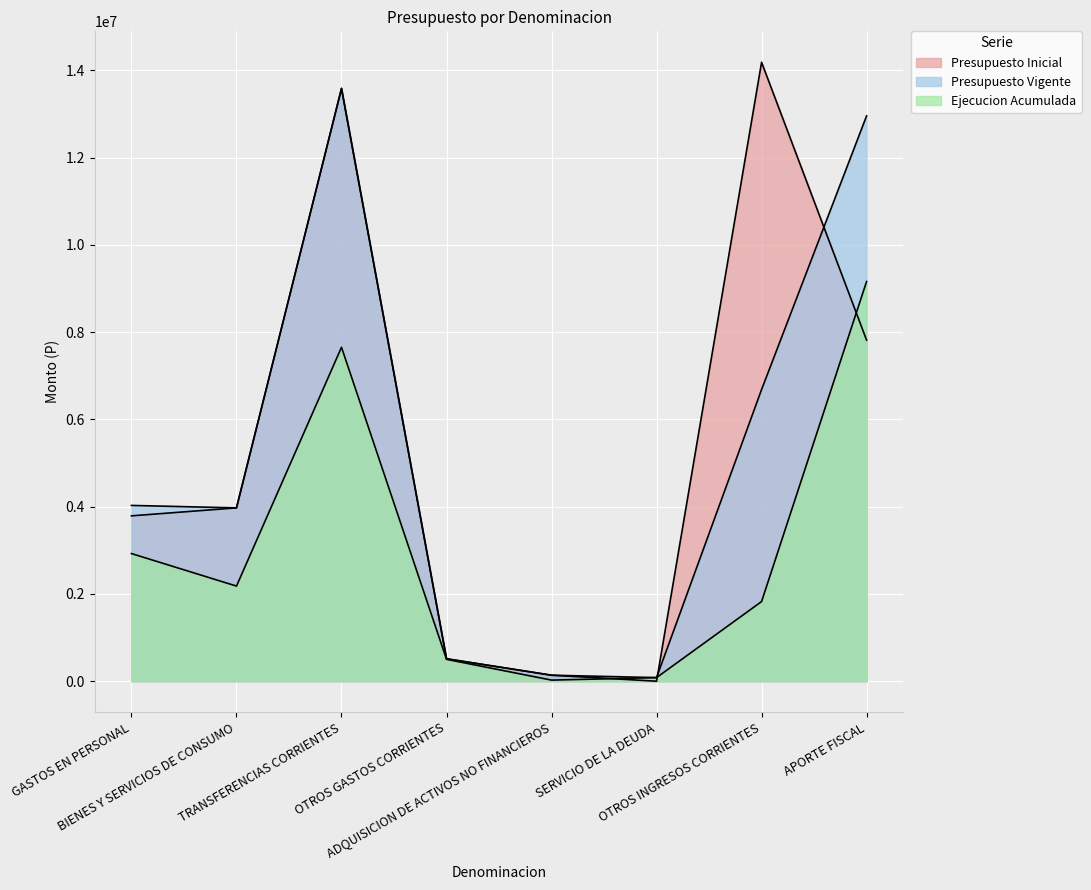

What is the average value of the Presupuesto Inicial series?

5500031